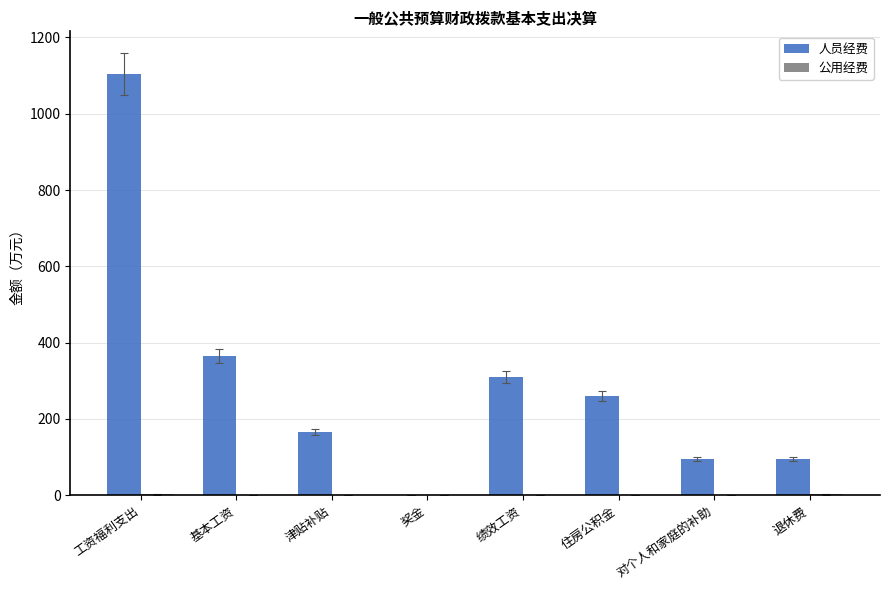

Is it true that 人员经费 equals 37.8 at 对个人和家庭的补助?

False